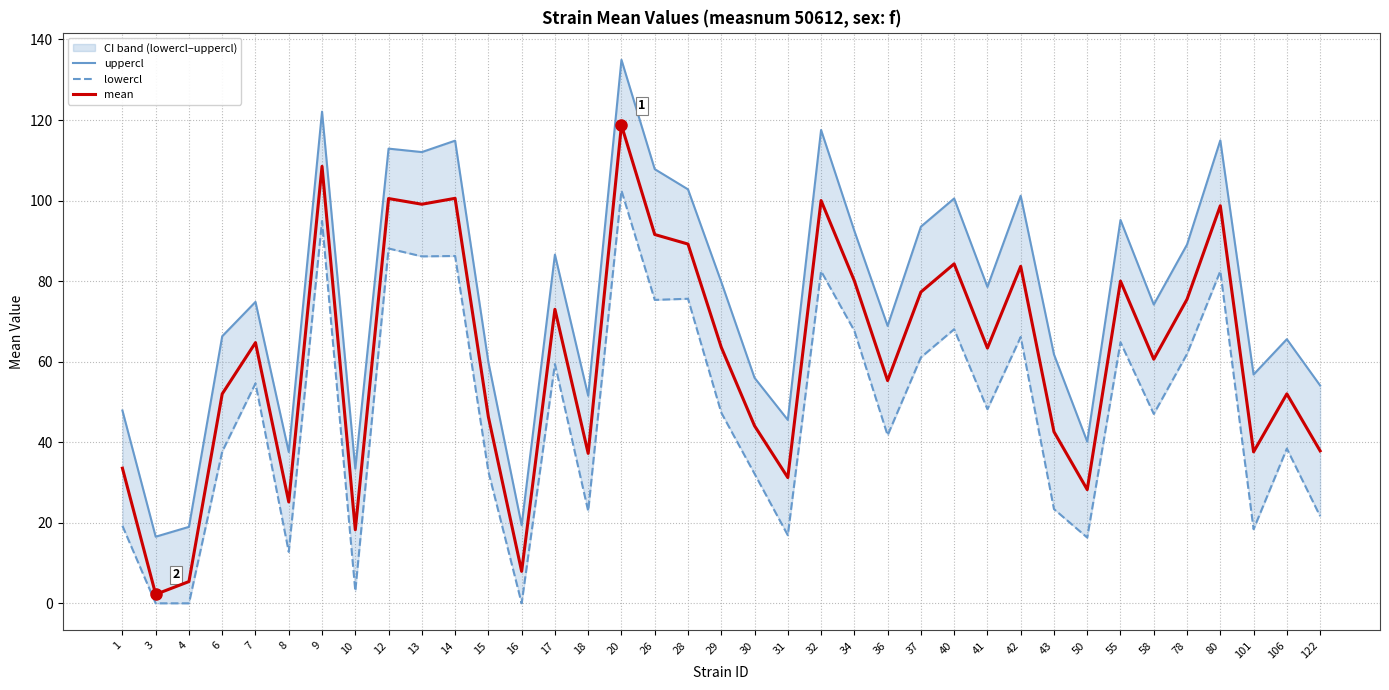

True or false: mean and lowercl cross at least once.

False